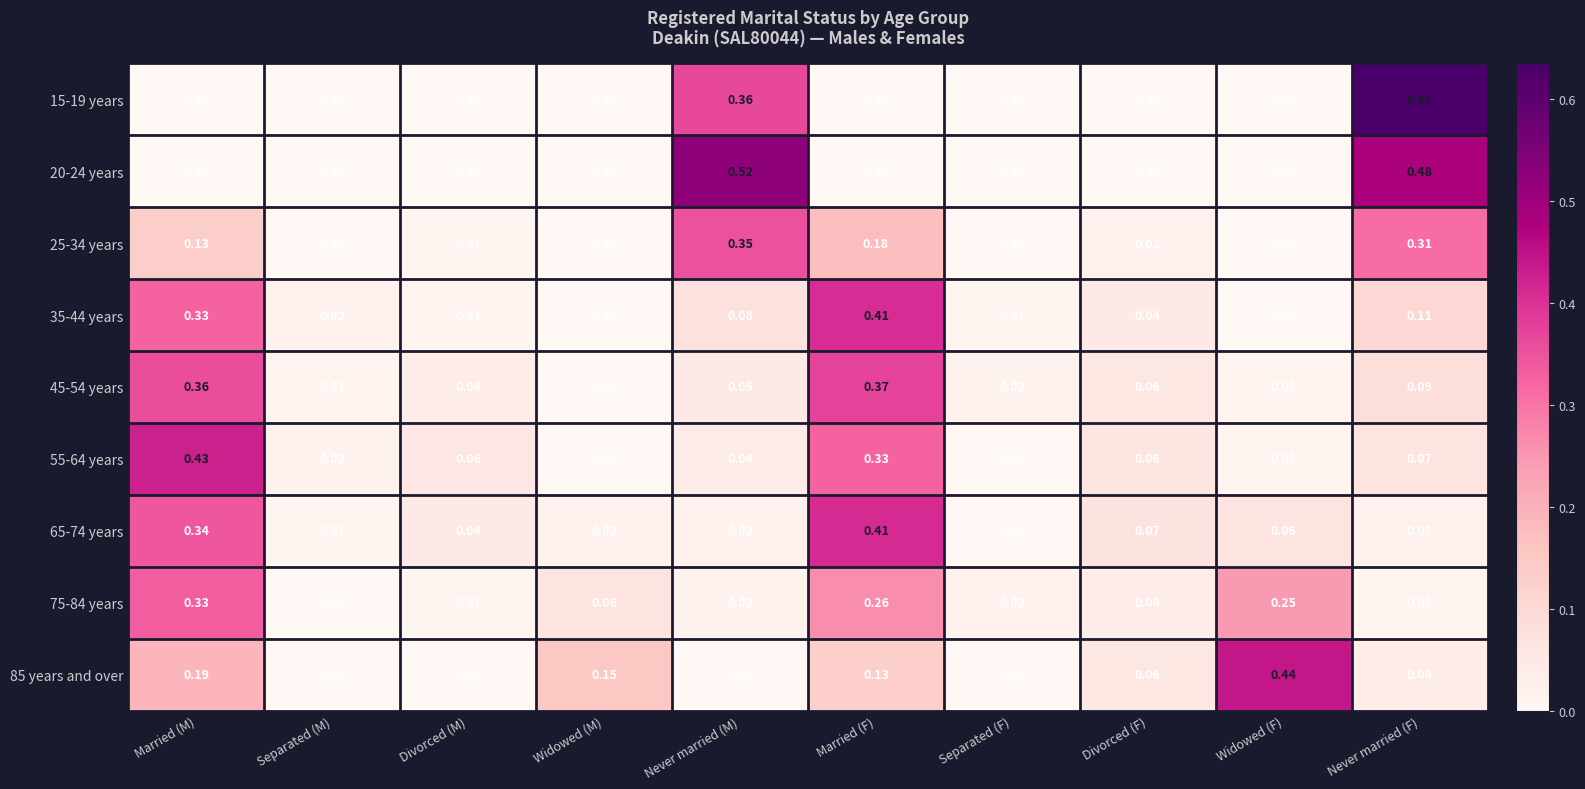

Between Widowed (M) and Married (F), which series saw the biggest shift?

35-44 years